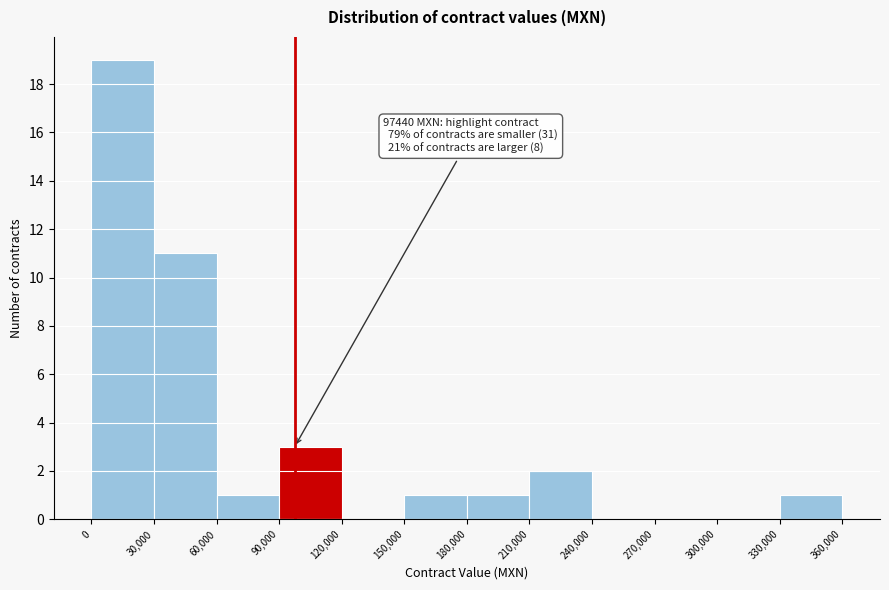

Over which range of the x-axis is the bar tallest?

0 to 30,000